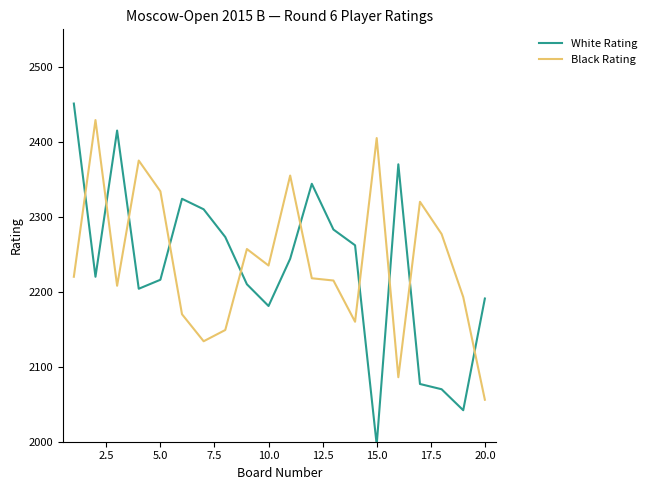

What is the minimum value for White Rating?

1996